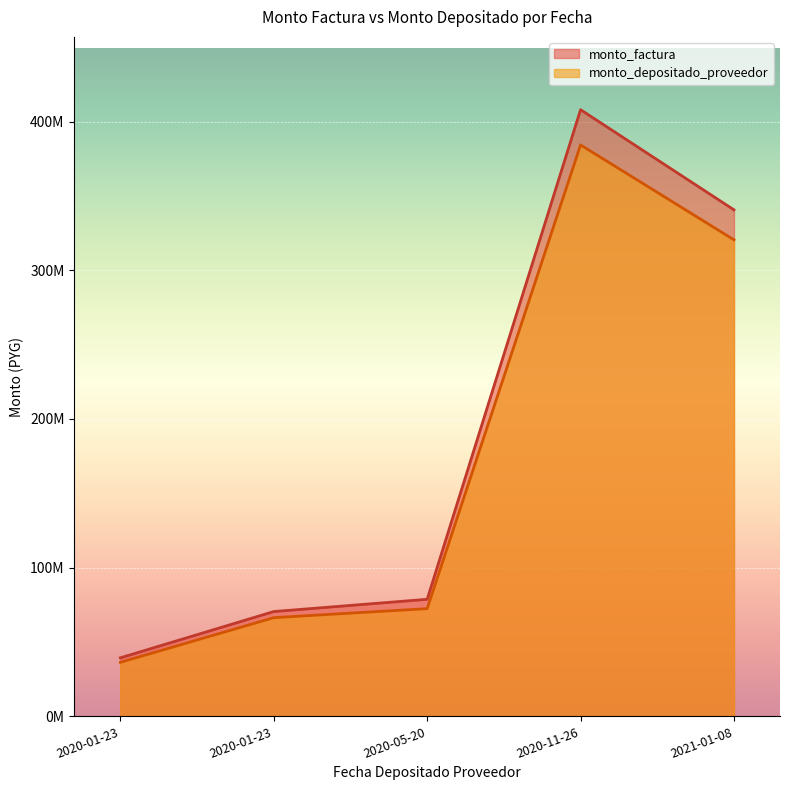

How many interior local peaks does the monto_factura series have?

1